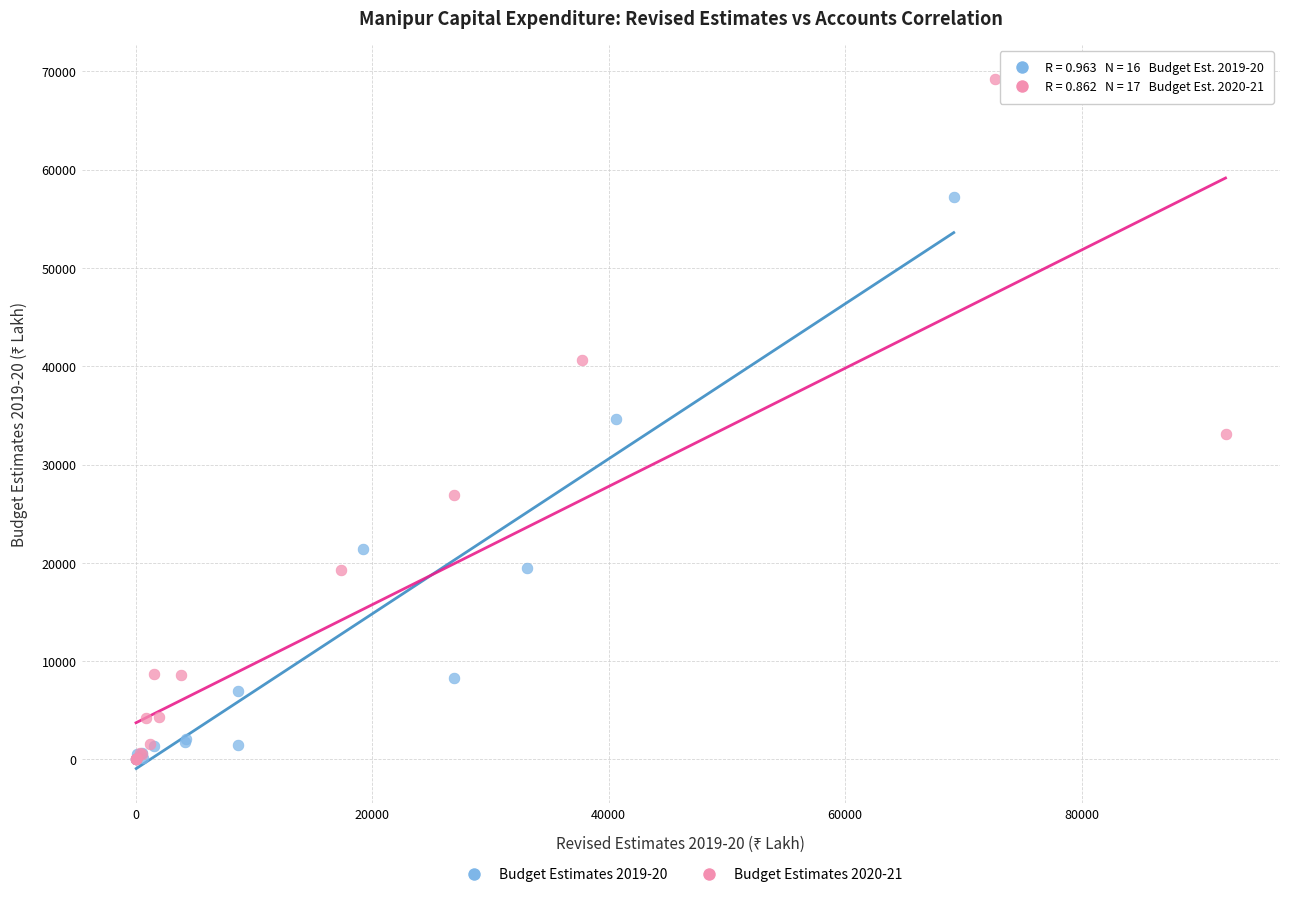

Which series has the largest Y range (max minus min)?

Budget Estimates 2020-21